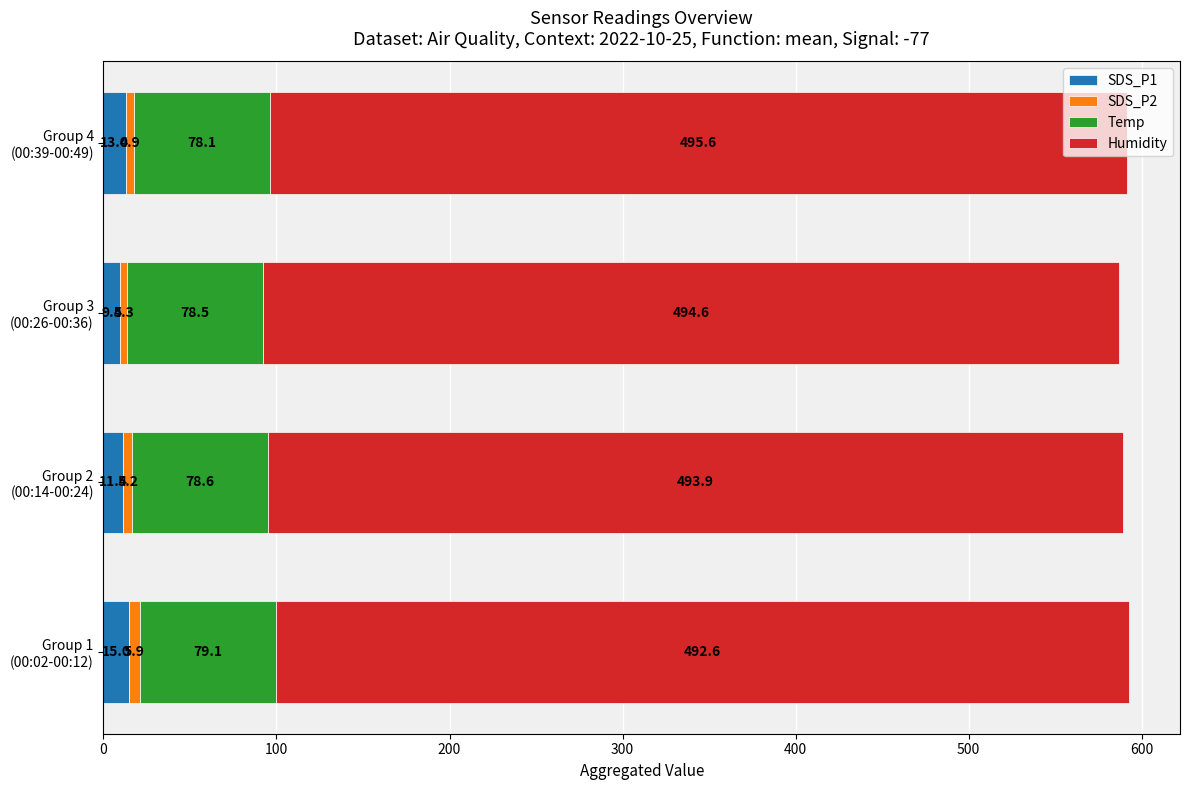

What is the average value of the SDS_P1 series?

12.2